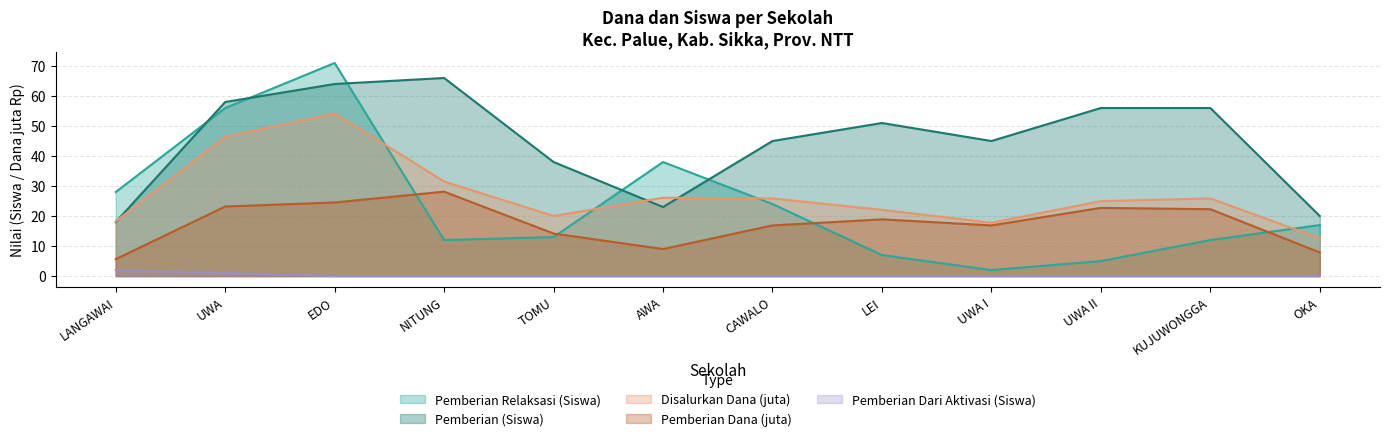

How many values in the Pemberian (Dana) series exceed 18?

6